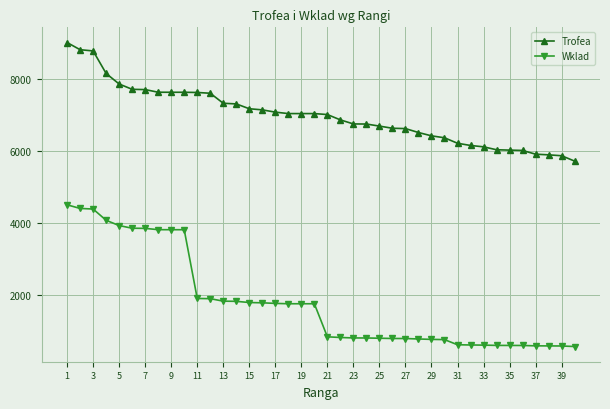

What is the highest value of the Wklad series?

4500